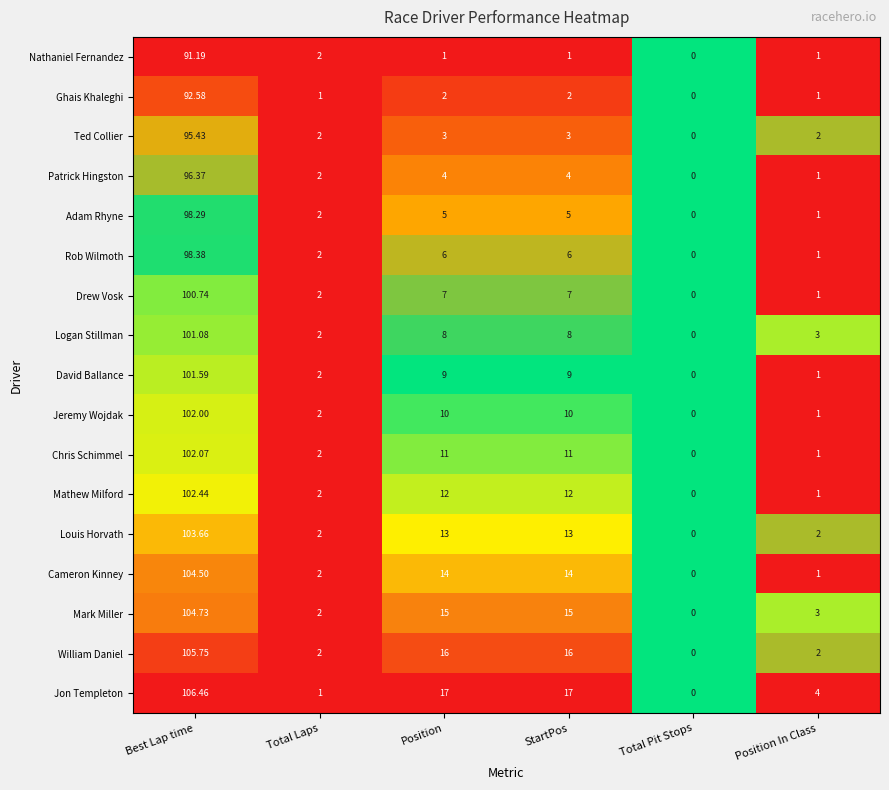

Which label corresponds to the smallest value in the chart?

Total Pit Stops